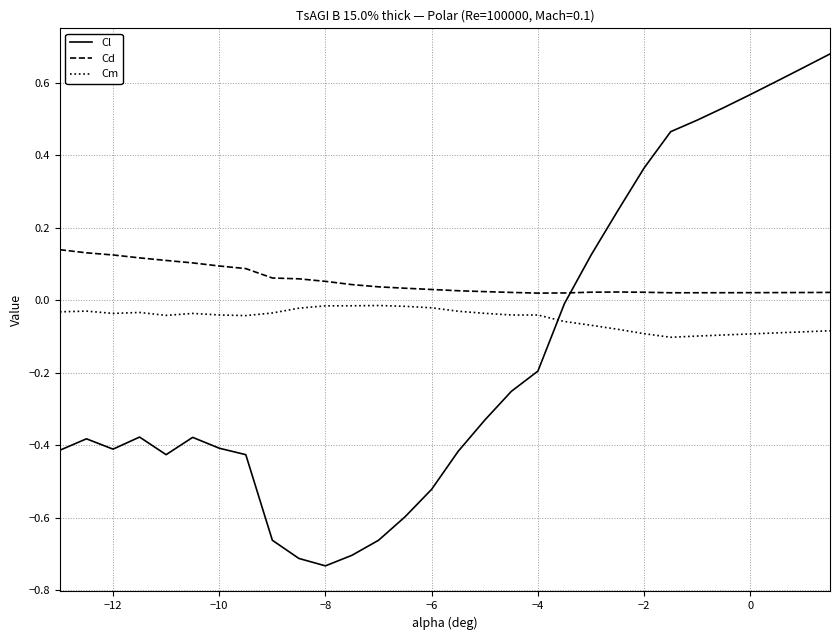

True or false: Cd and Cm intersect in this chart.

False